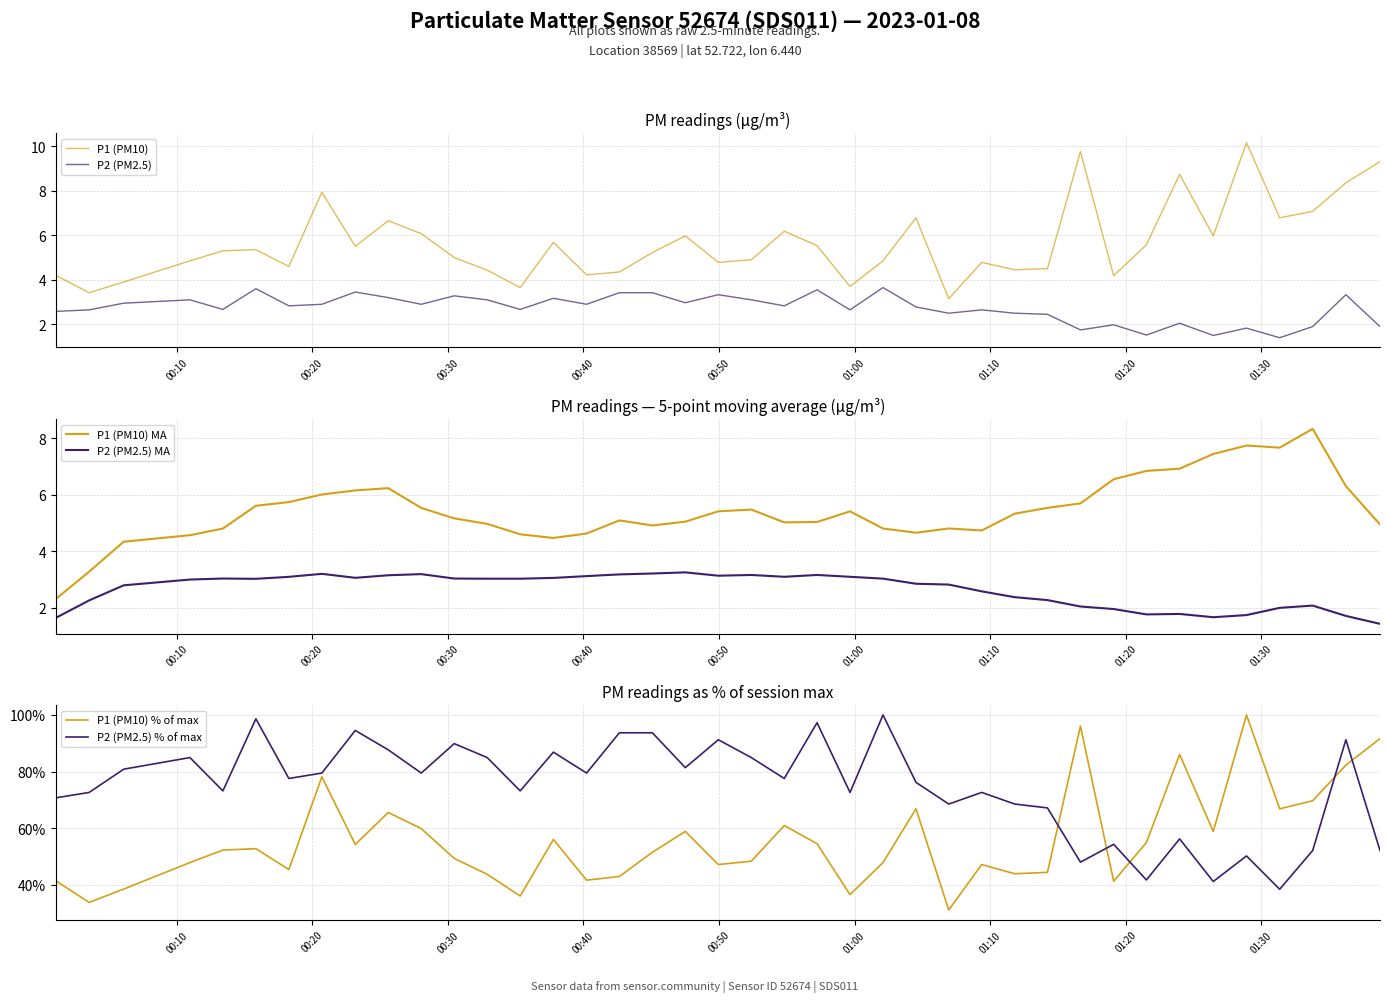

True or false: P1 (PM10) MA and P2 (PM2.5) MA cross at least once.

False